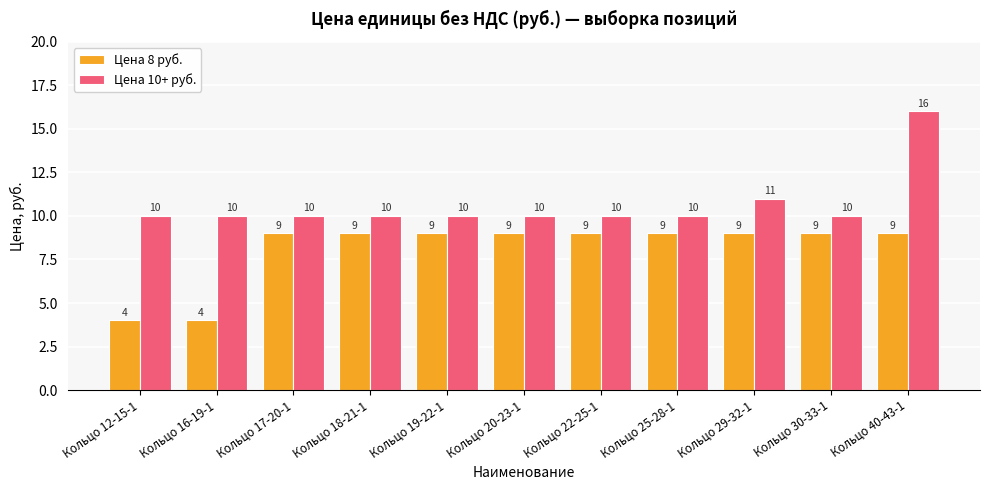

Where is Цена 10+ руб. nearest to the value 13?

Кольцо 29-32-1